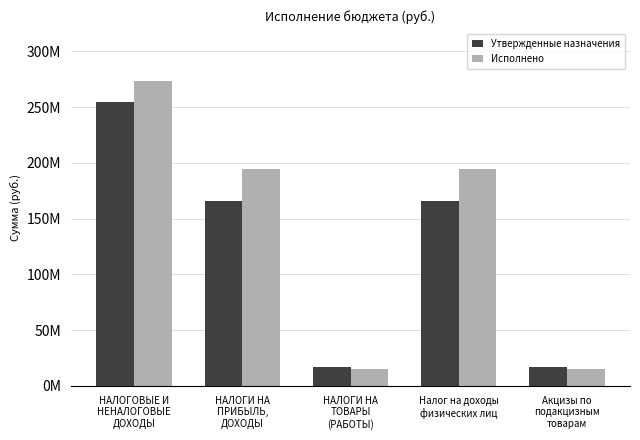

What is the smallest value displayed?

15065369.7